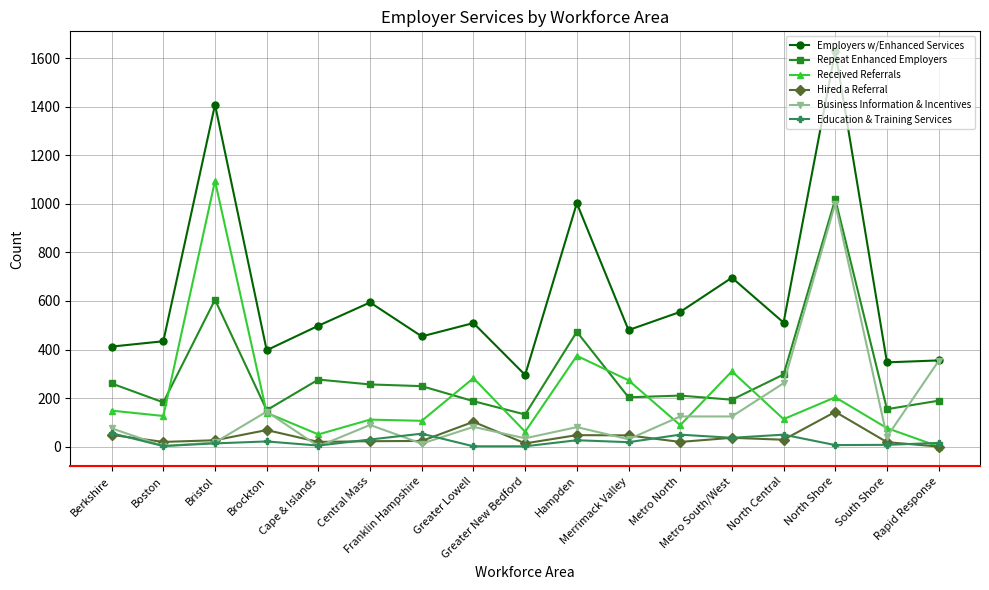

What is the difference between the maximum and minimum values in the Received Referrals series?

1095